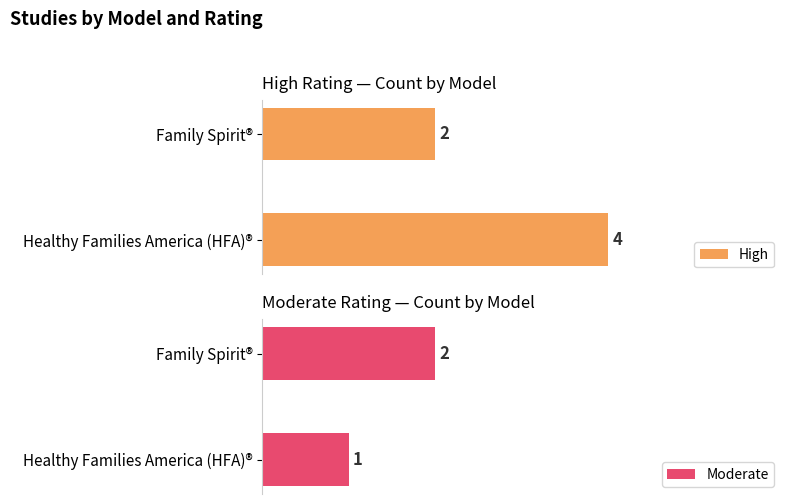

What is the minimum value shown in the chart?

1